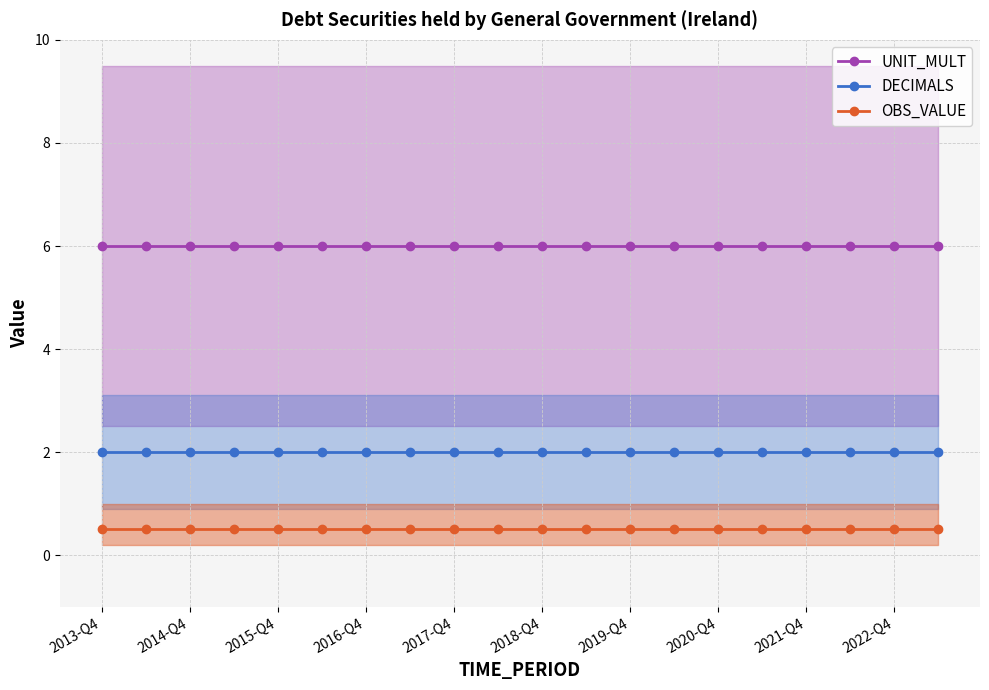

The value of DECIMALS at 2022-Q4 is 0.8. True or false?

False